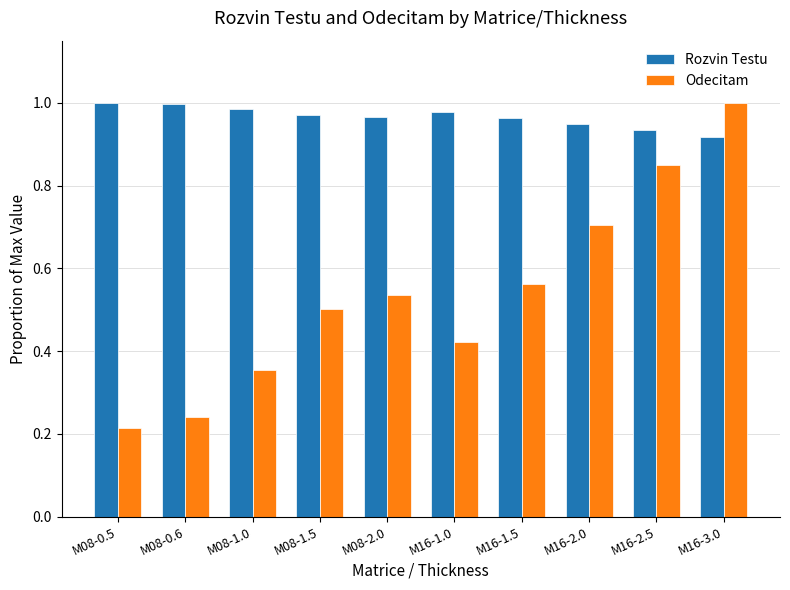

At M08-0.5, list the series in order from smallest to largest.

Odecitam, Rozvin Testu